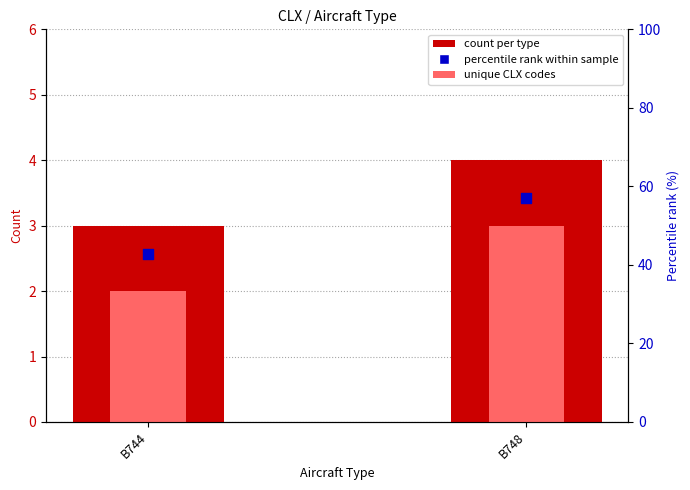

Which series has the largest total across all categories?

percentile rank within sample